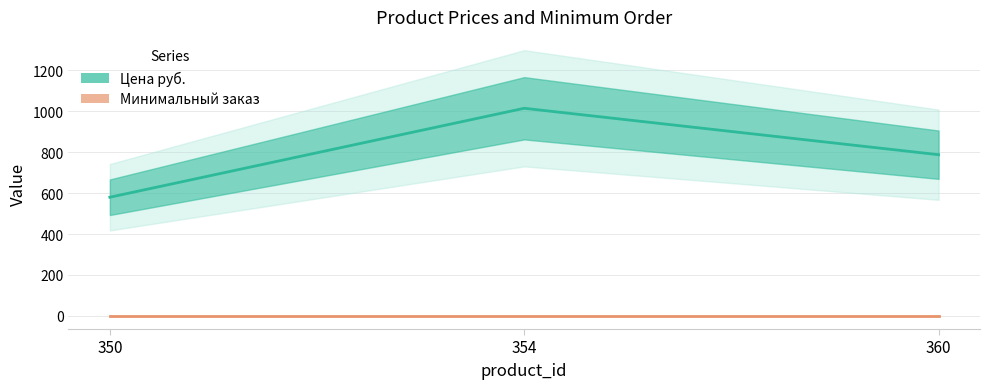

What is the smallest value displayed?

1